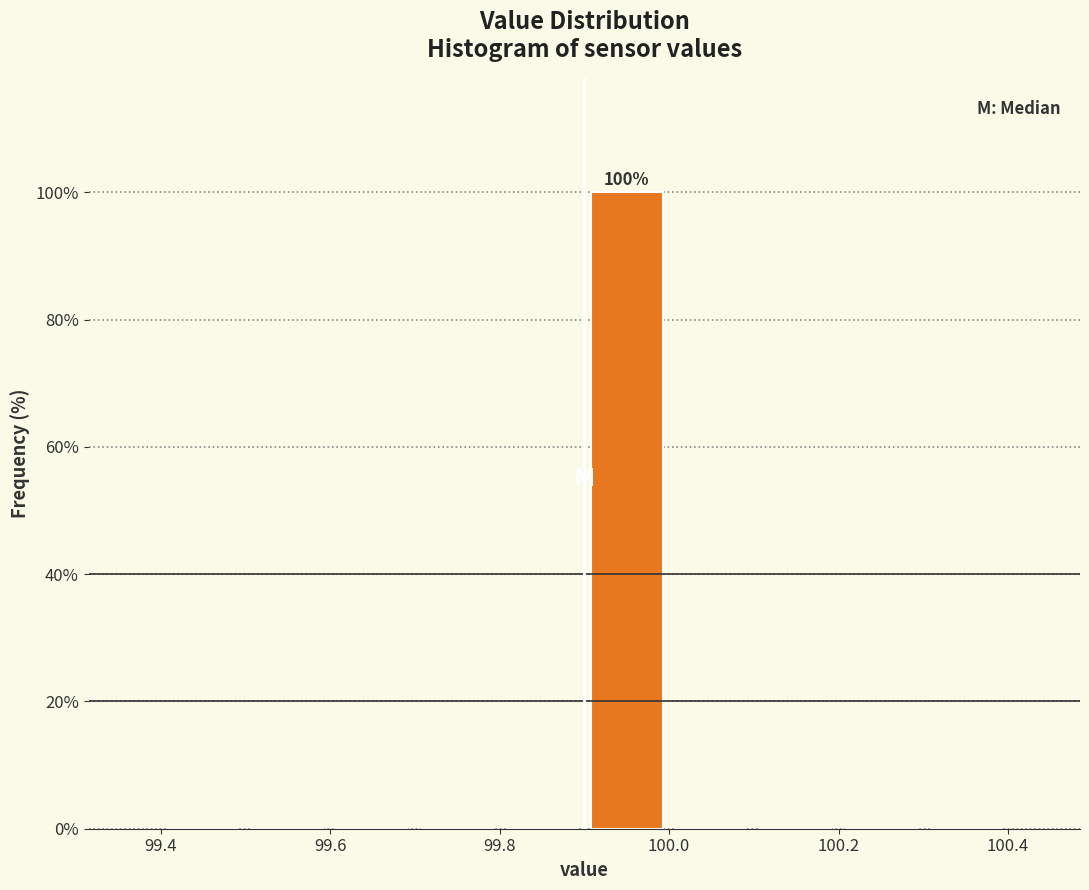

Over which range of the x-axis is the bar tallest?

99.9 to 100.0